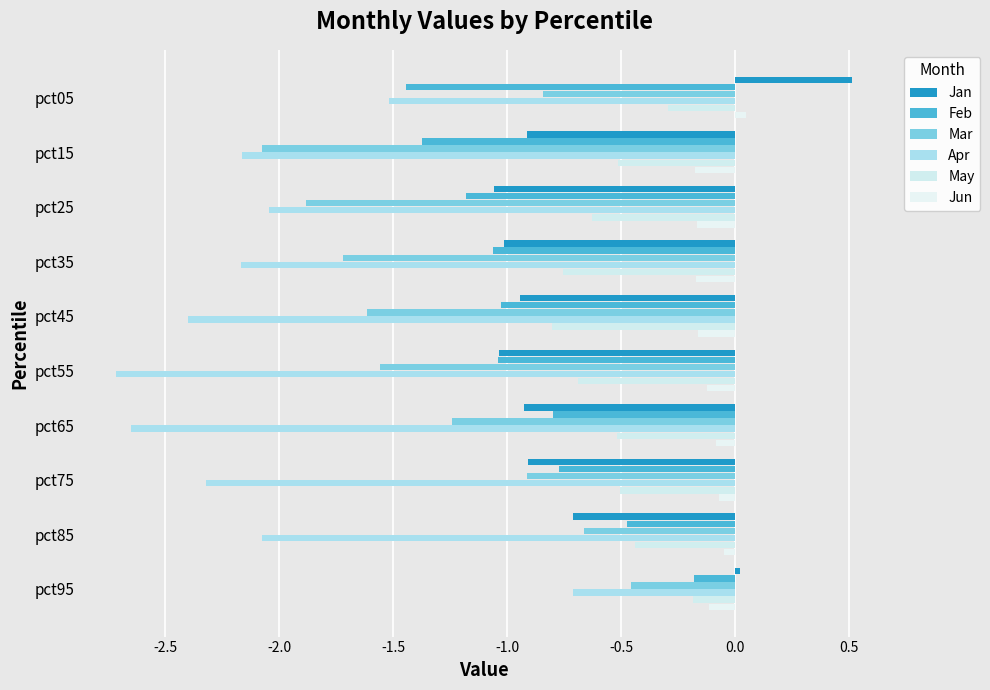

What are all the series names shown in the legend?

Jan, Feb, Mar, Apr, May, Jun